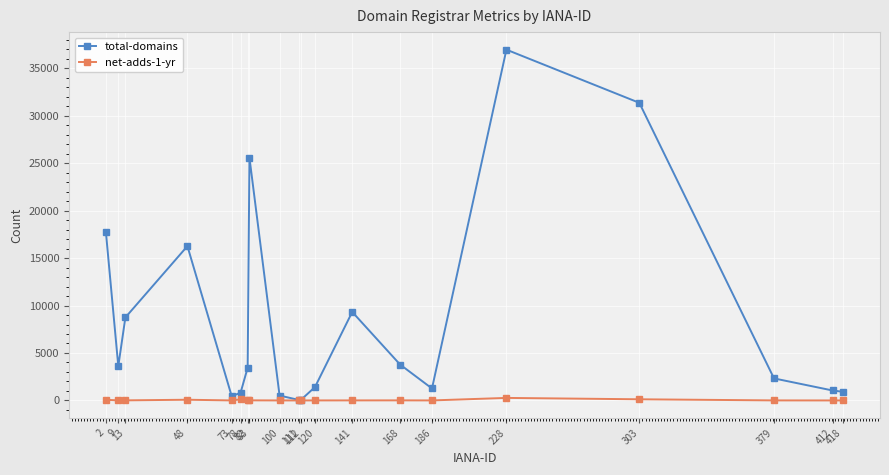

List the series in order of their peak value, highest first.

total-domains, net-adds-1-yr